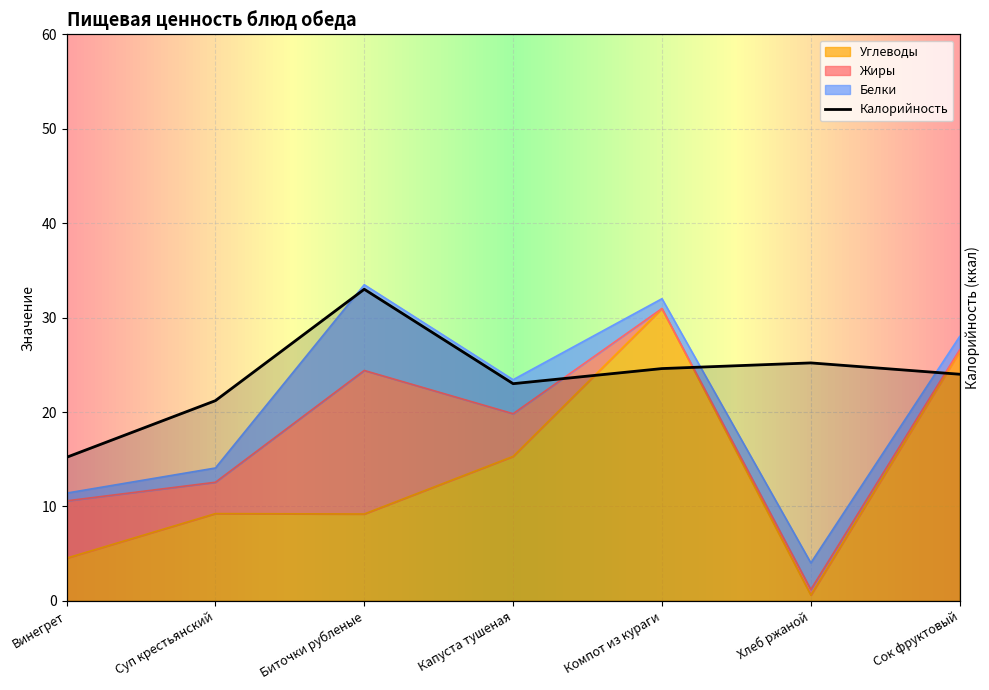

Where is the first local minimum for Калорийность?

Капуста тушеная